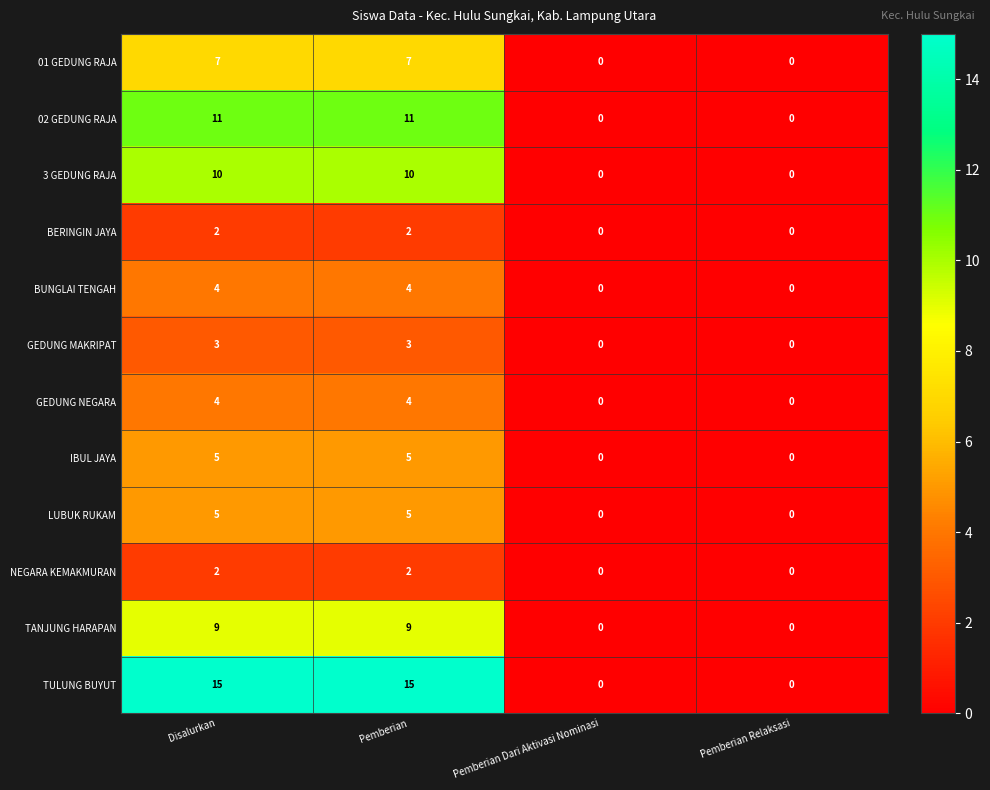

What is the maximum value shown in the chart?

15